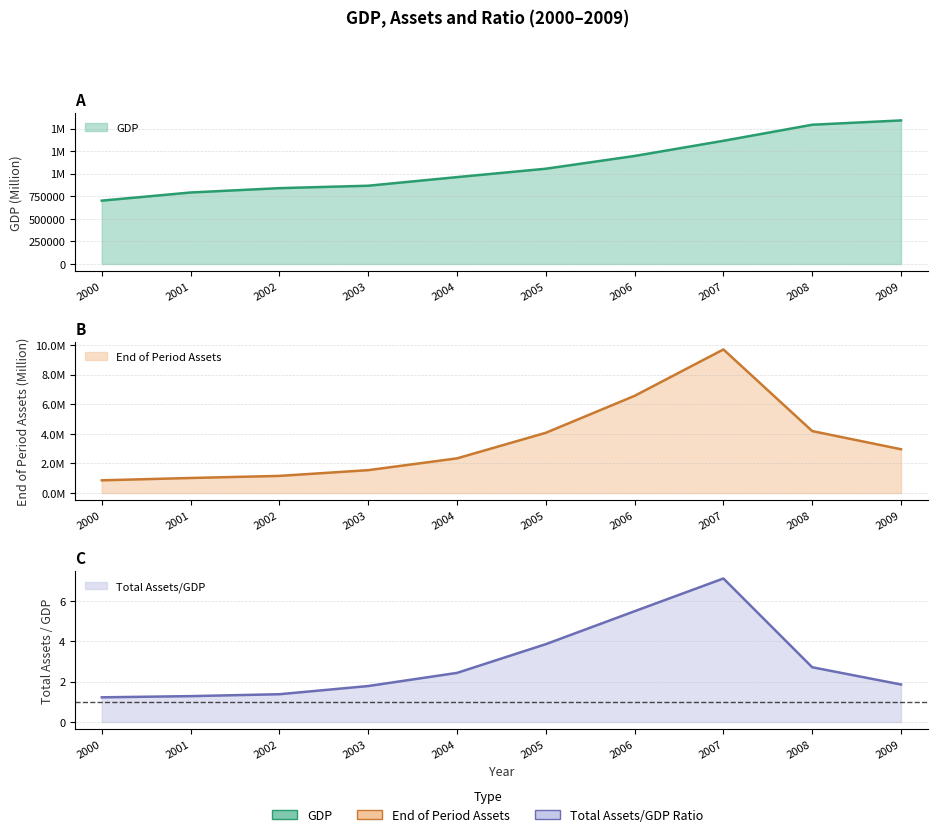

How many series are shown in this chart?

3